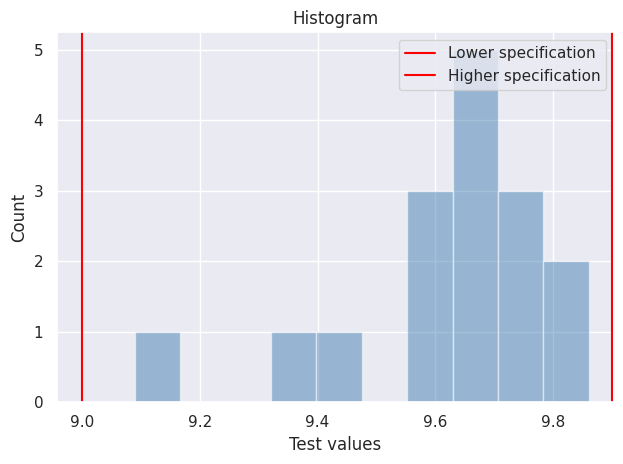

Around what value on the x-axis is the tallest bar? Give the approximate position of its centre, as read against the axis.

9.66